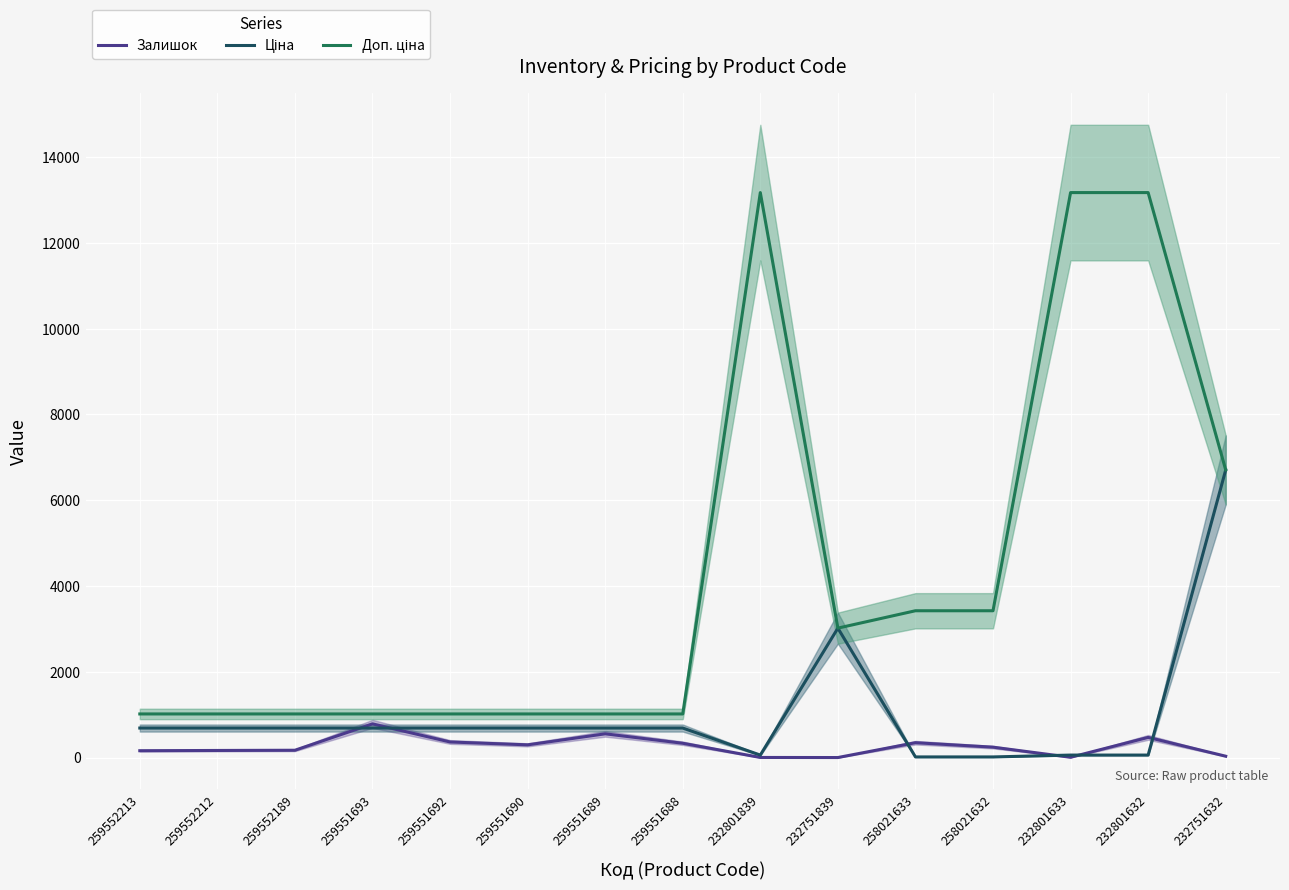

Which category has the highest value in the Залишок series?

259551693